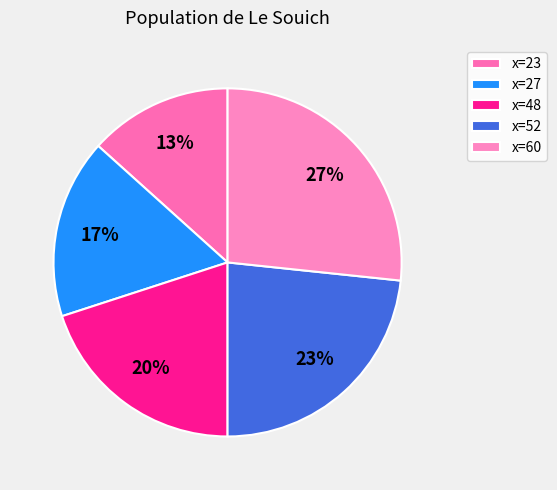

Count the number of slices in the pie.

5